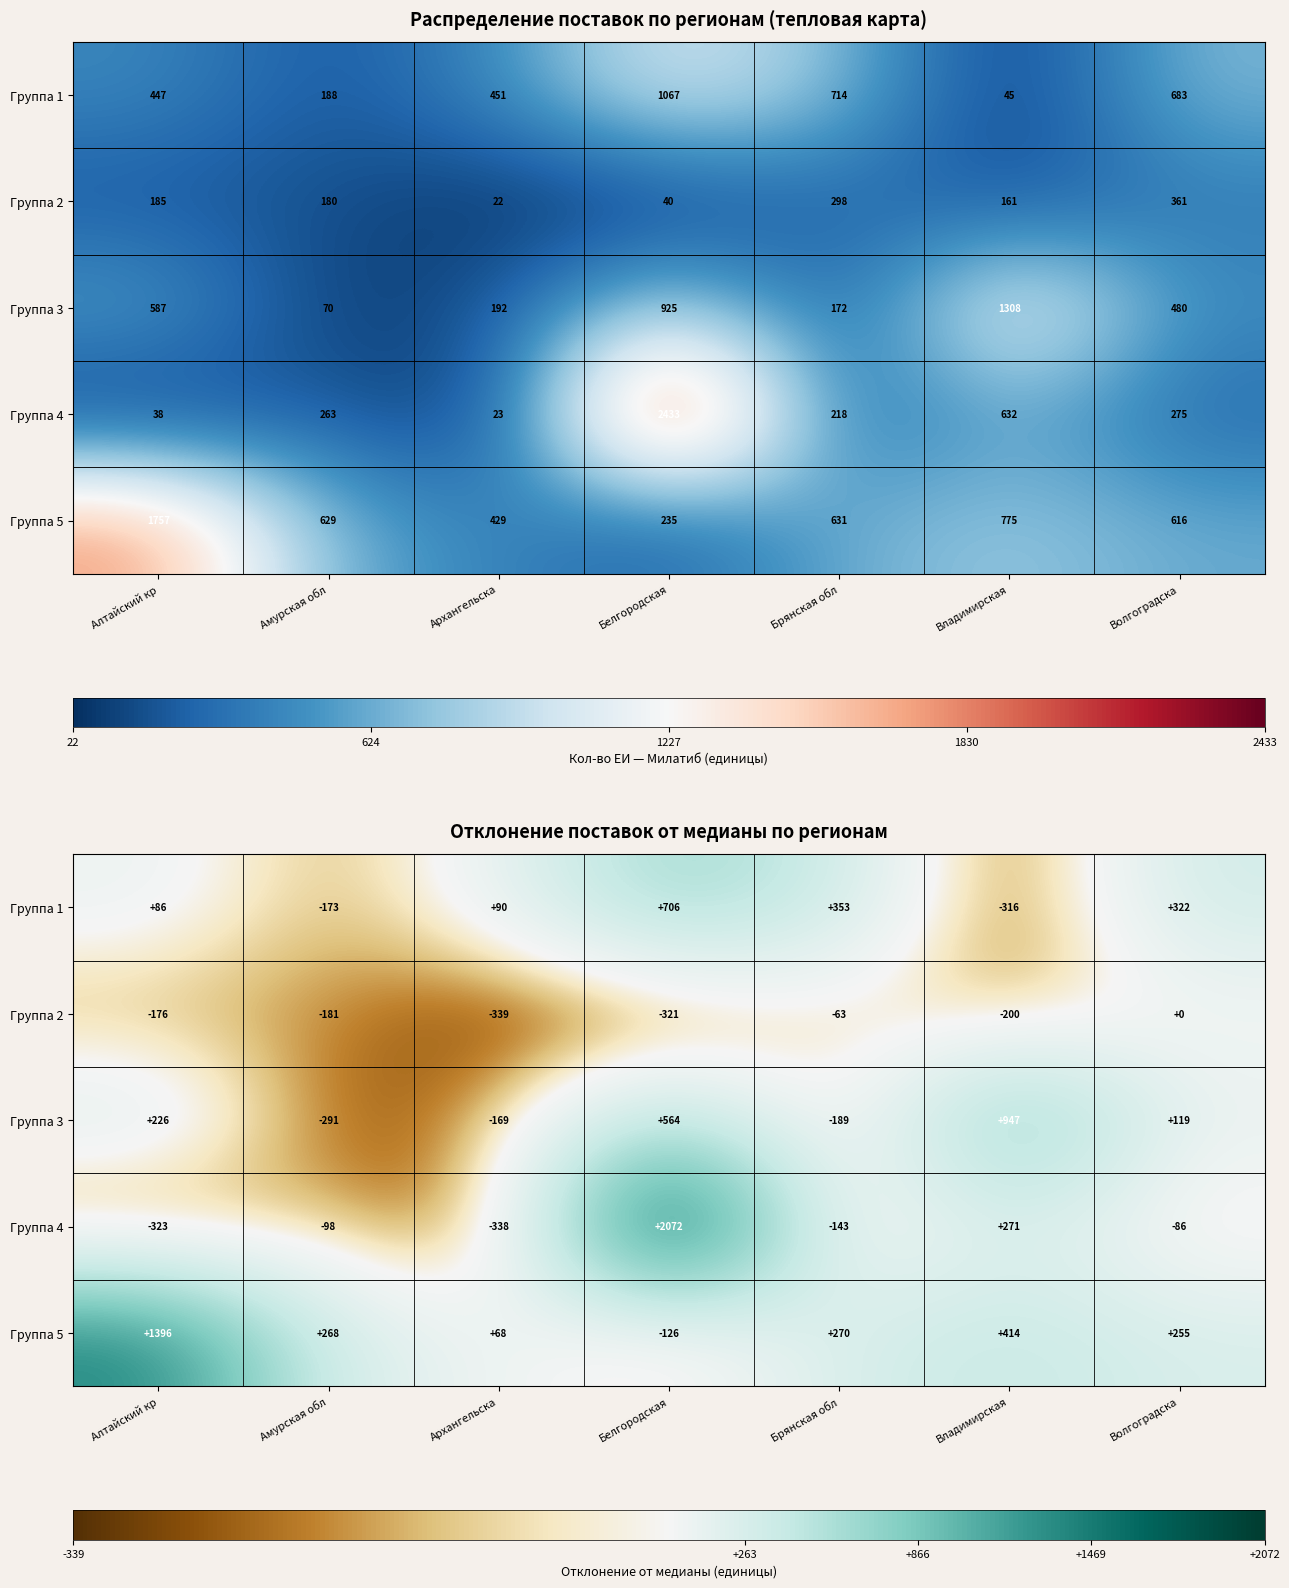

How many data points in Группа 5 are less than 268?

3